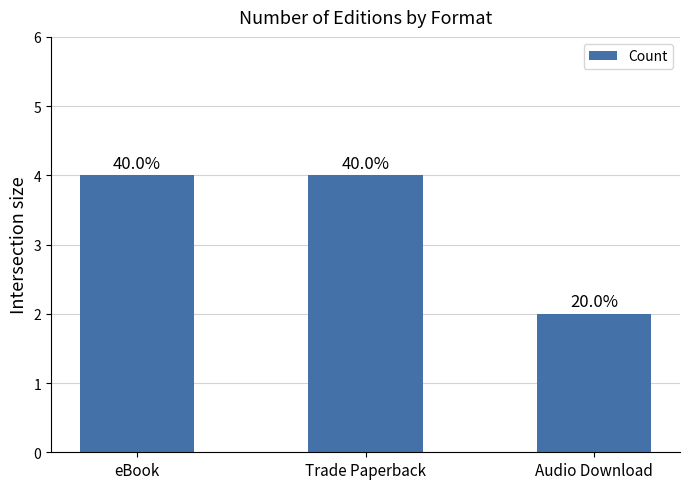

Rank the categories by value from highest to lowest.

eBook, Trade Paperback, Audio Download